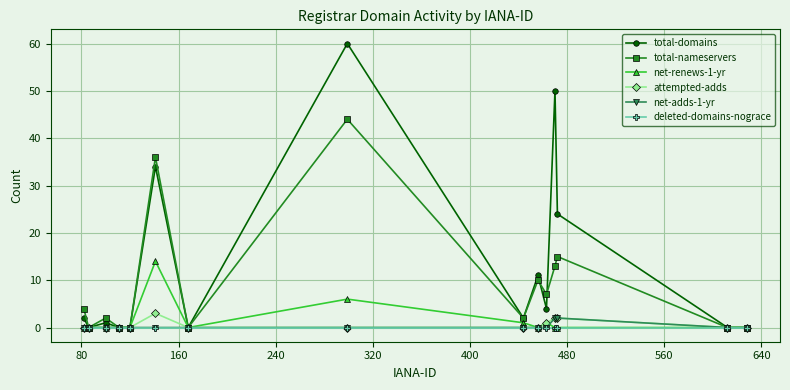

Is this an area chart (filled region under the line)?

No